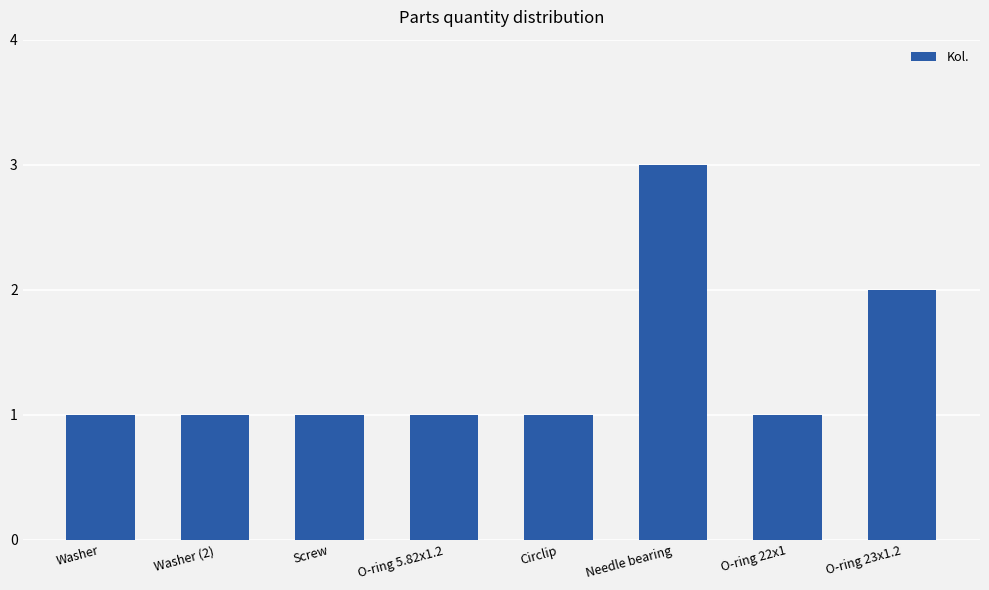

How many bars are there in total?

8